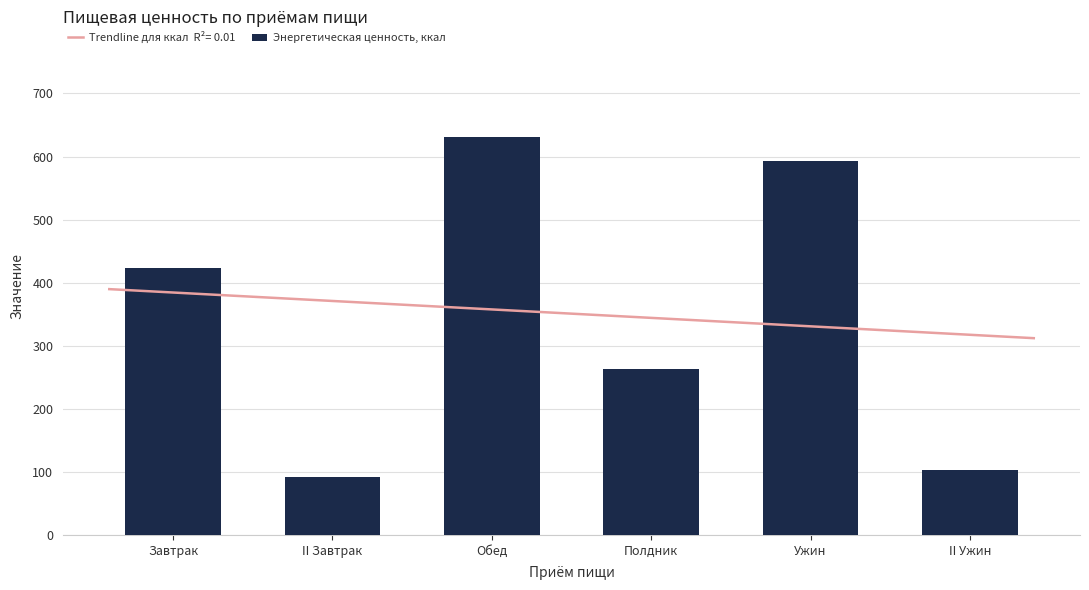

What is the sum of the values at Ужин and II Ужин?

695.5